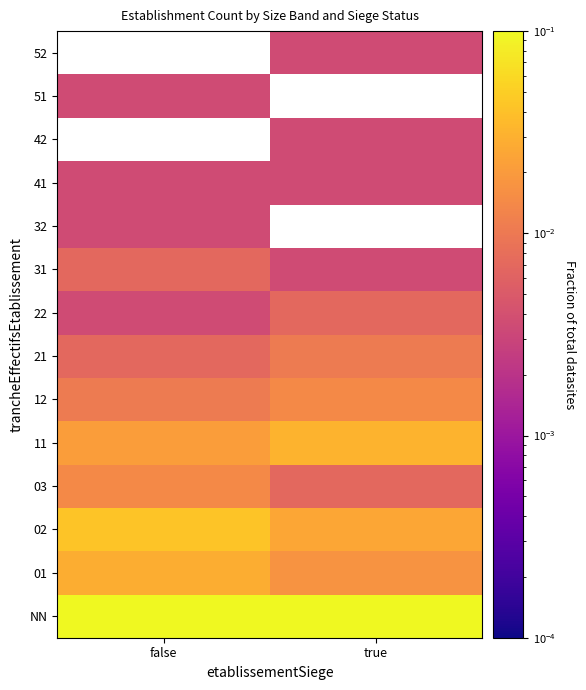

How many data points does each series have?

2